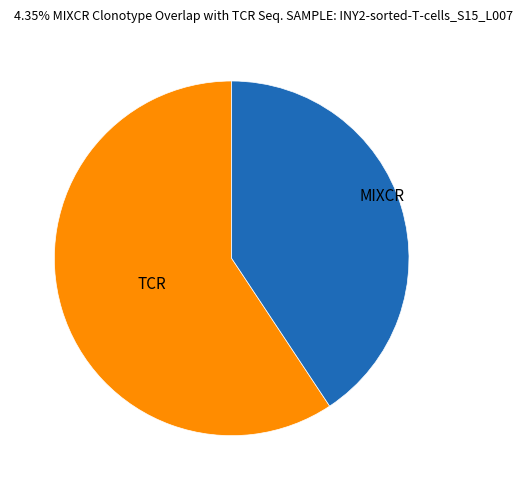

Combined, do MIXCR and TCR account for over 50%?

Yes